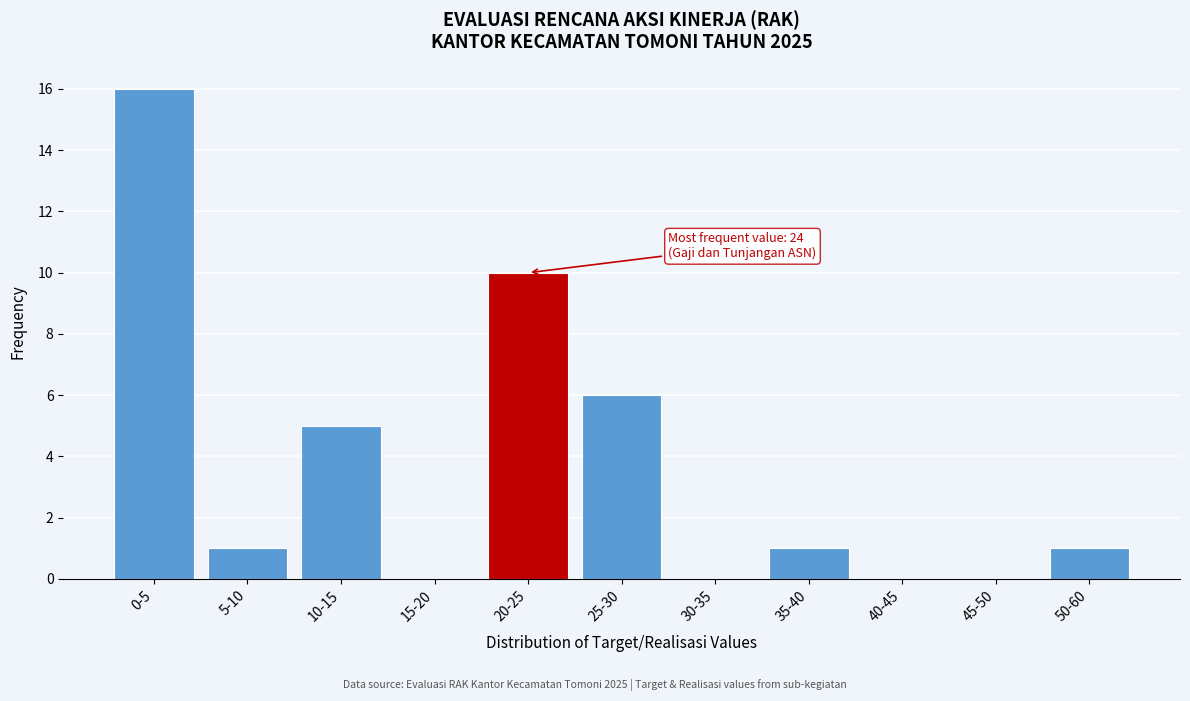

Reading right to left, list all the values displayed in this chart.

50-60=1	45-50=0	40-45=0	35-40=1	30-35=0	25-30=6	20-25=10	15-20=0	10-15=5	5-10=1	0-5=16